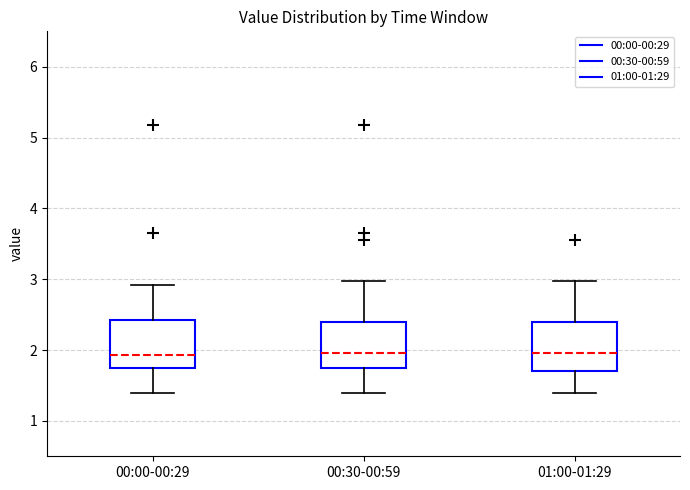

Reading left to right, read every box against the y-axis: the position of its median line, the range the box covers, and the ends of its whiskers. The values are not printed on the chart, so give them approximately, as read against the axis.

00:00-00:29: median 1.9, box 1.8 to 2.4, whiskers 1.4 to 2.9
00:30-00:59: median 2.0, box 1.8 to 2.4, whiskers 1.4 to 3.0
01:00-01:29: median 2.0, box 1.7 to 2.4, whiskers 1.4 to 3.0